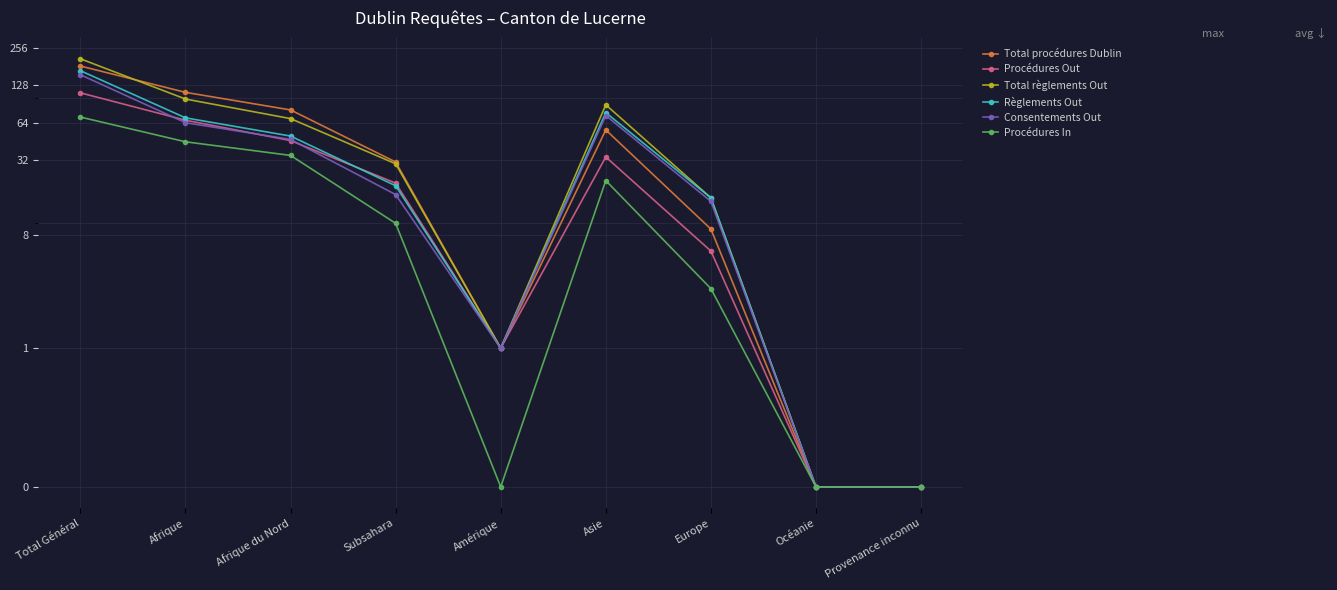

Is the value of Procédures Out at Amérique greater than the value of Procédures In at Provenance inconnu?

Yes